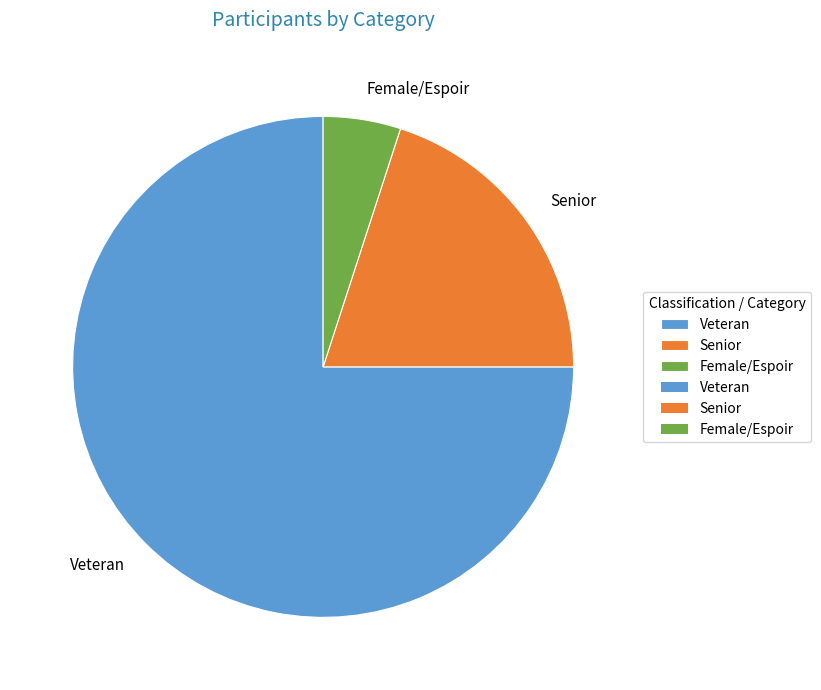

Rank the categories by value from lowest to highest.

Female/Espoir, Senior, Veteran